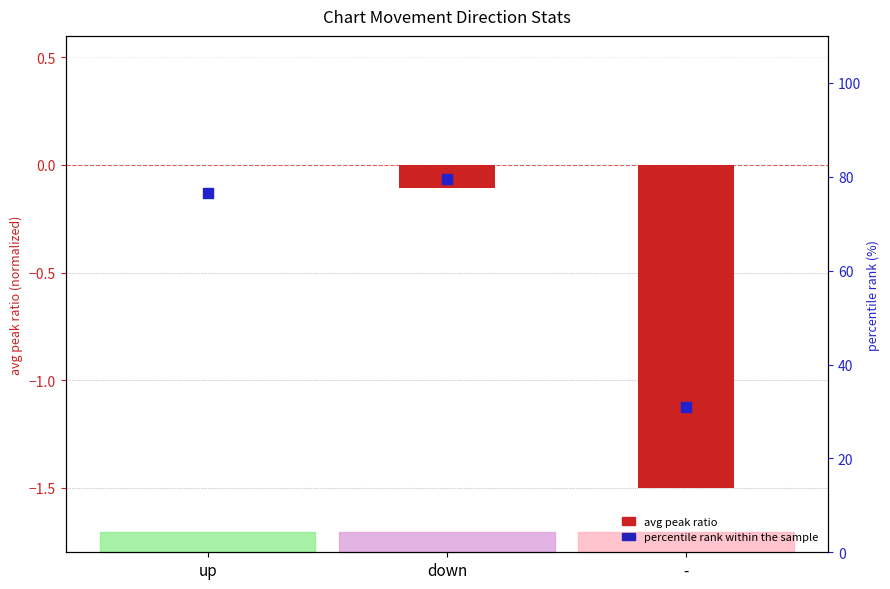

What are all the series names shown in the legend?

avg peak ratio, percentile rank within the sample